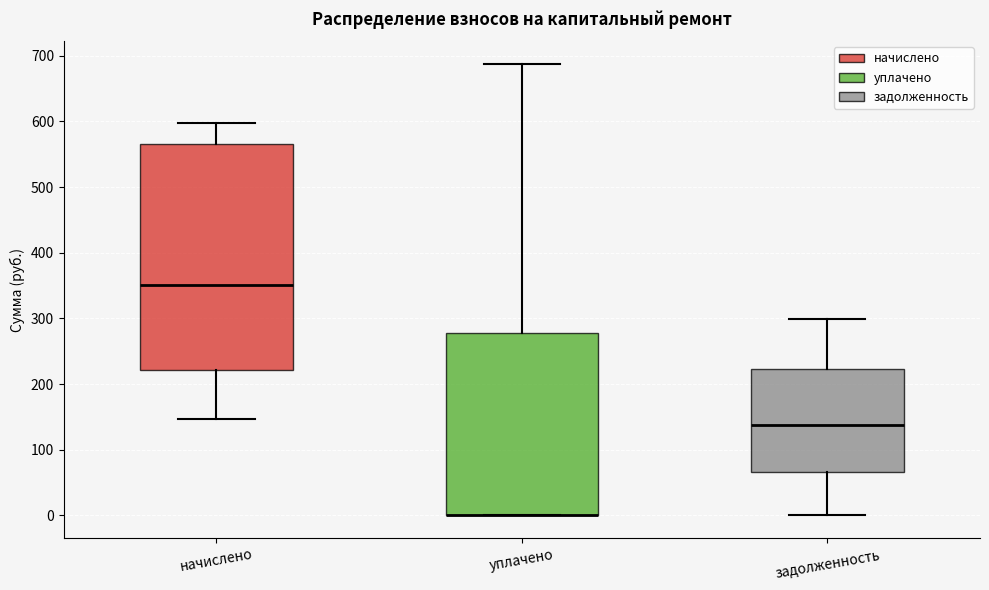

Where is the lower edge of the box for начислено on the y-axis? The values are not printed on the chart, so give them approximately, as read against the axis.

220